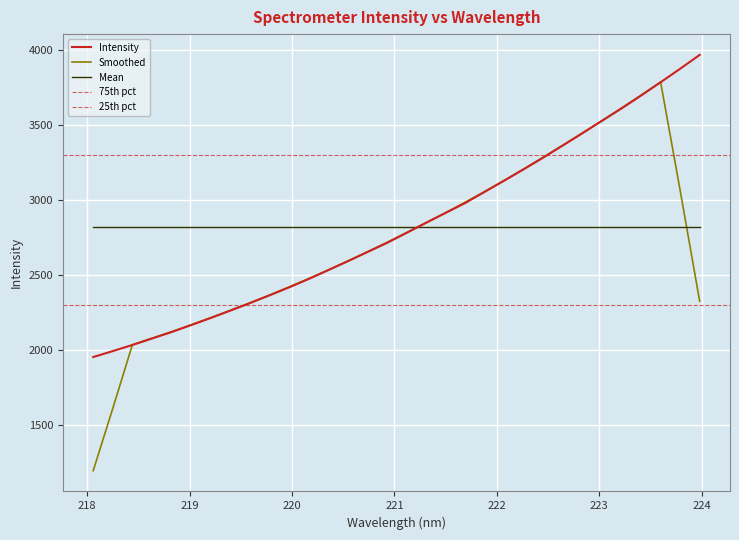

Rank the categories by value from highest to lowest.

223.9802, 223.7895, 223.5987, 223.408, 223.2172, 223.0264, 222.8355, 222.6447, 222.4538, 222.263, 222.0721, 221.8812, 221.6902, 221.4993, 221.3083, 221.1174, 220.9264, 220.7354, 220.5444, 220.3533, 220.1623, 219.9712, 219.7801, 219.589, 219.3979, 219.2067, 219.0156, 218.8244, 218.6332, 218.442, 218.2508, 218.0596